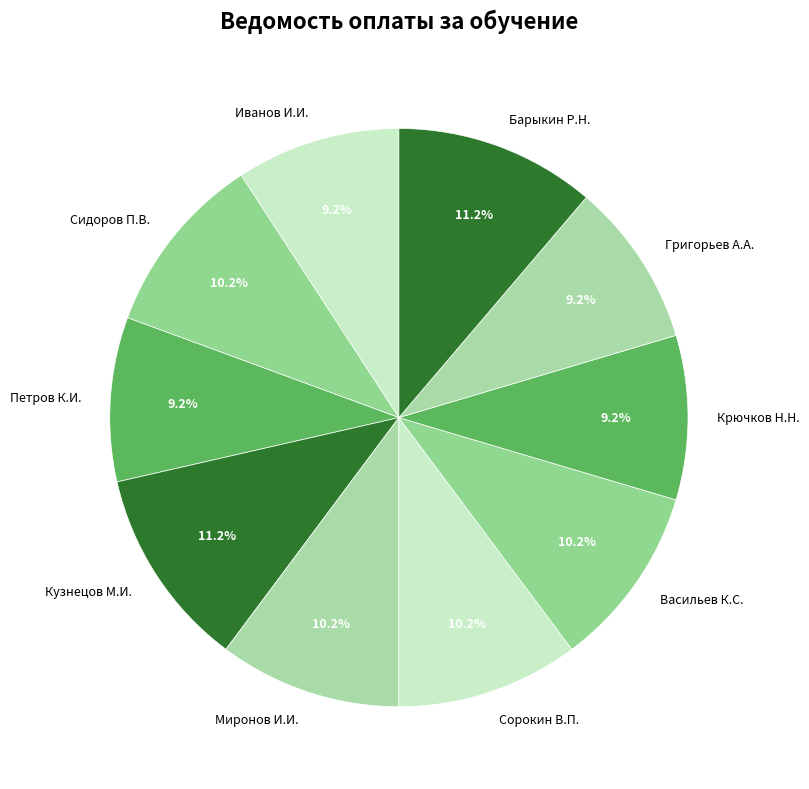

Do Кузнецов М.И. and Григорьев А.А. together represent more than half of the pie?

No